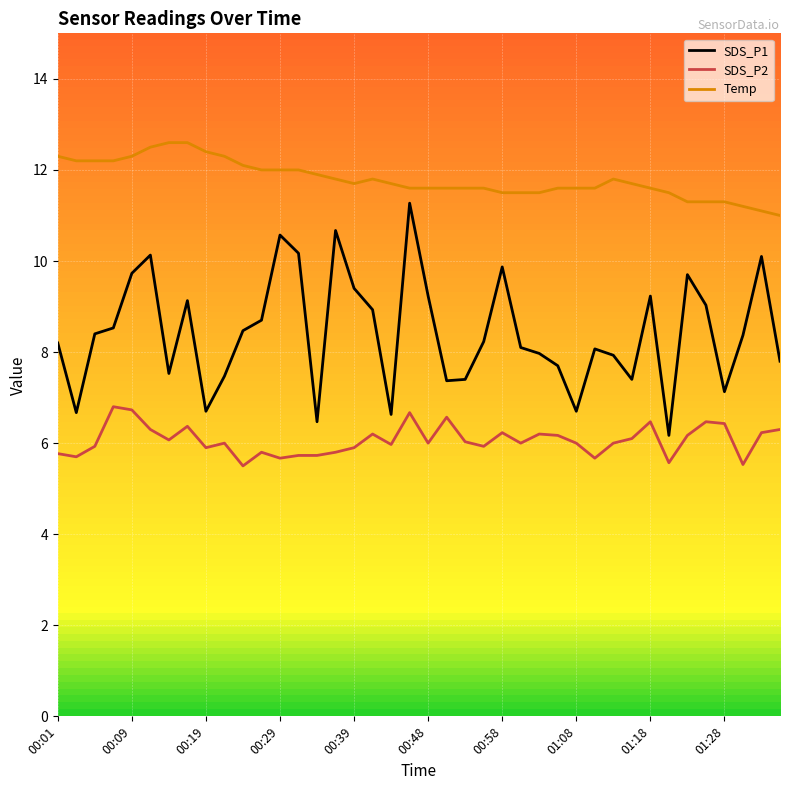

Rank the series by their maximum value, from lowest to highest.

SDS_P2, SDS_P1, Temp